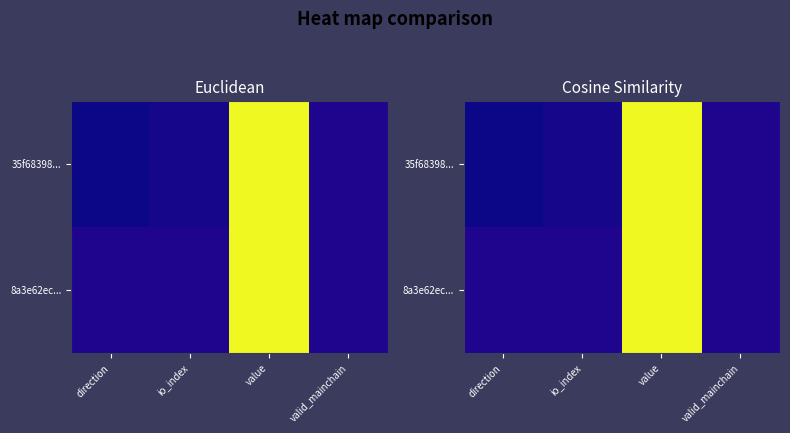

The 8a3e62ec... series shows 0.5 at direction. True or false?

False